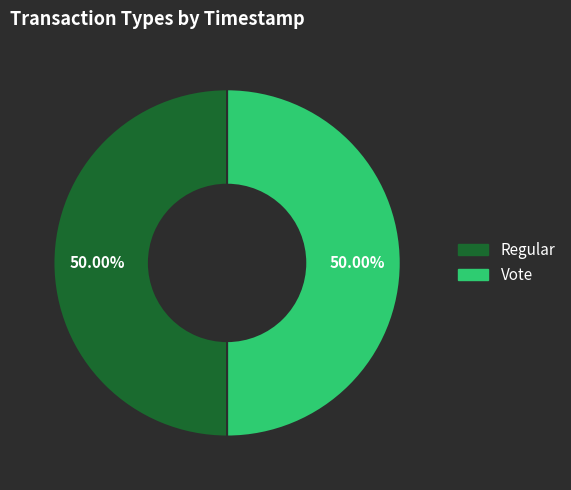

How many segments does this pie chart have?

2